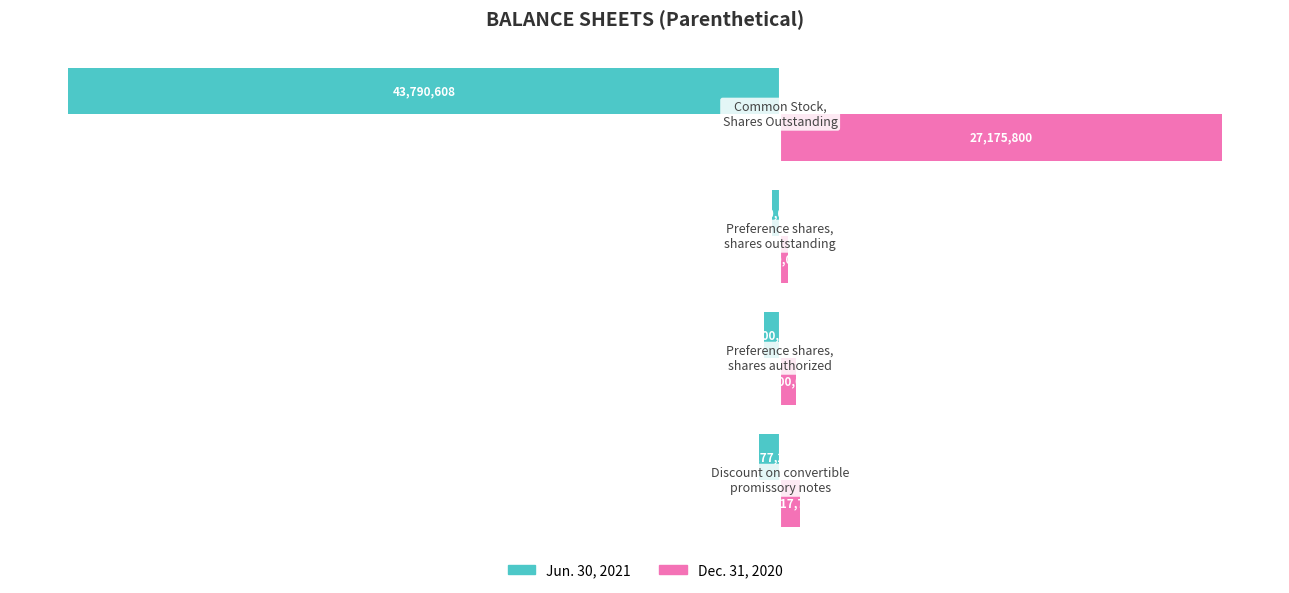

Which series has the largest total across all categories?

Dec. 31, 2020